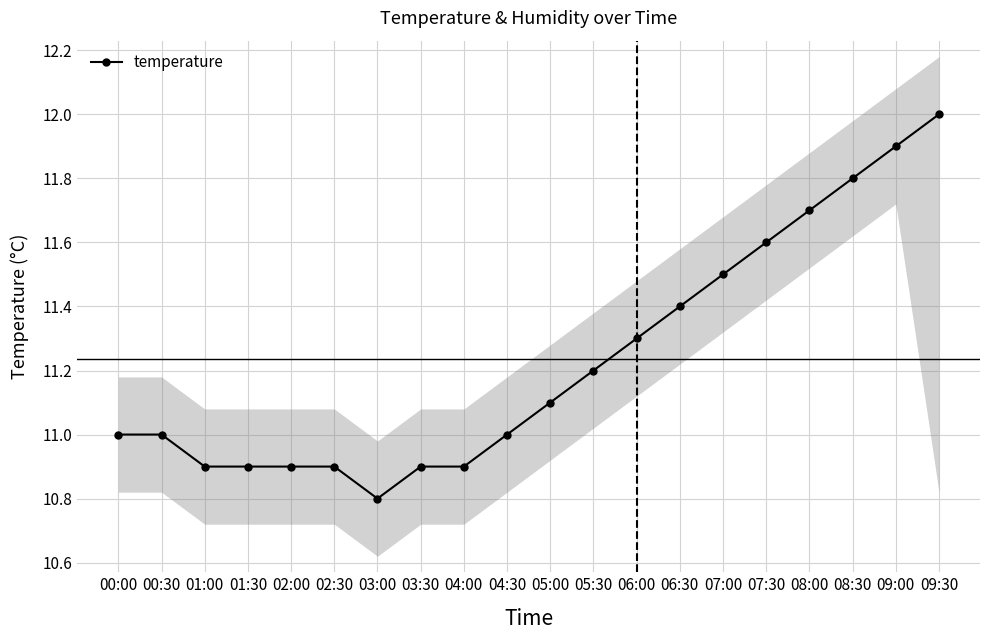

Where does the data first go above 11?

05:00